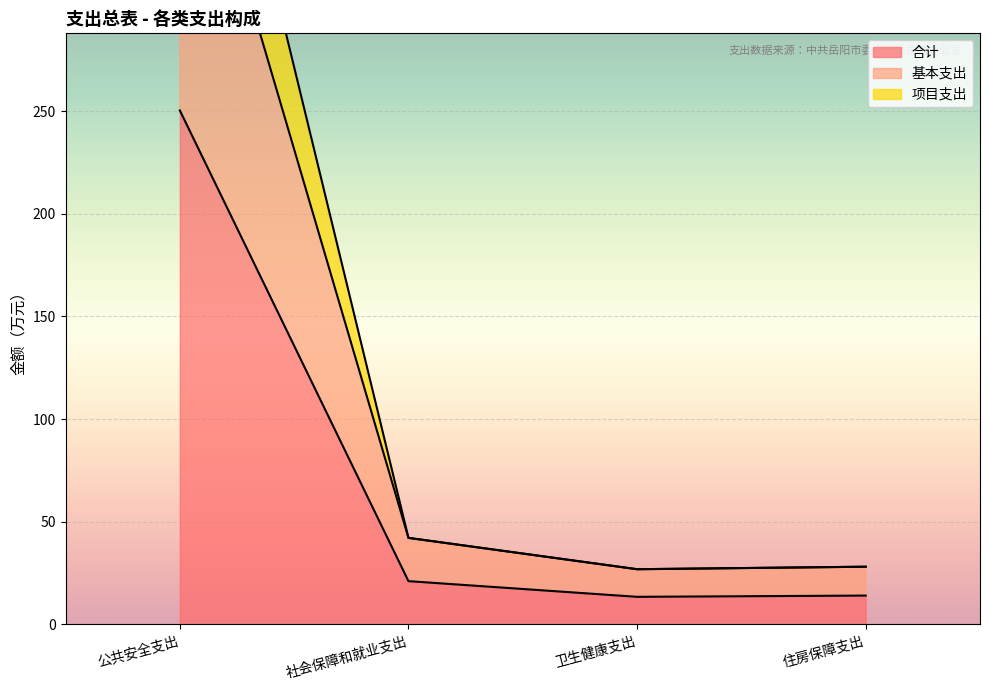

Reading right to left, list all the values displayed in this chart.

合计: 14.1	13.4	21.1	250.3
基本支出: 28.1	26.9	42.2	420.6
项目支出: 28.1	26.9	42.2	500.6